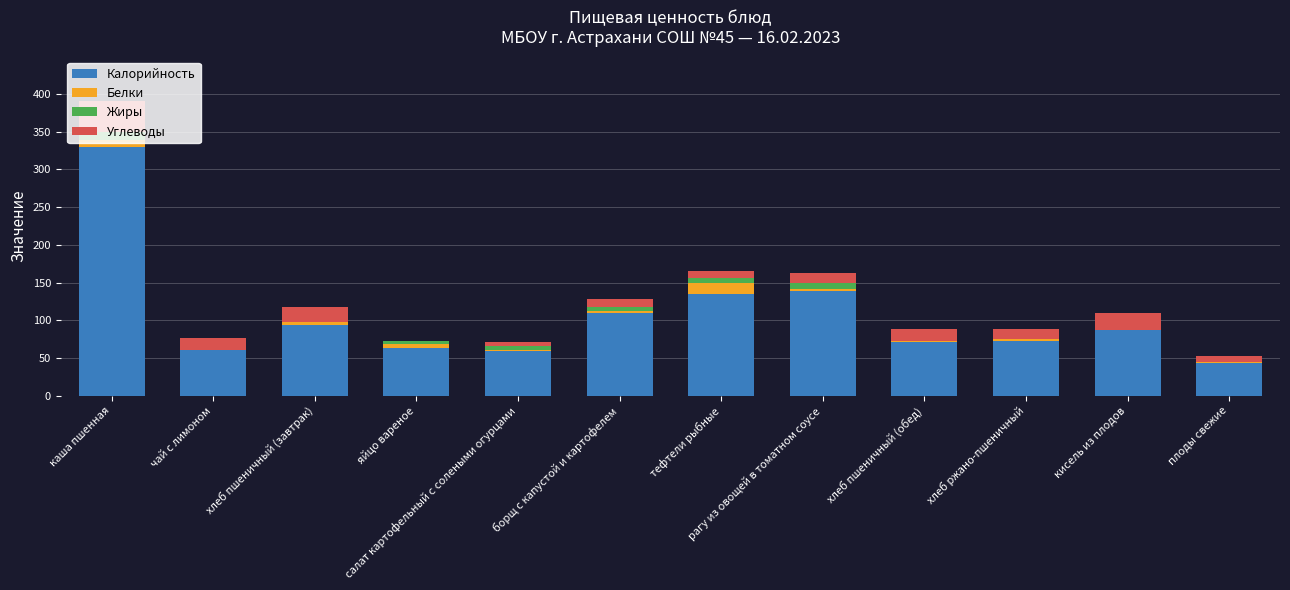

What is the highest value of the Калорийность series?

329